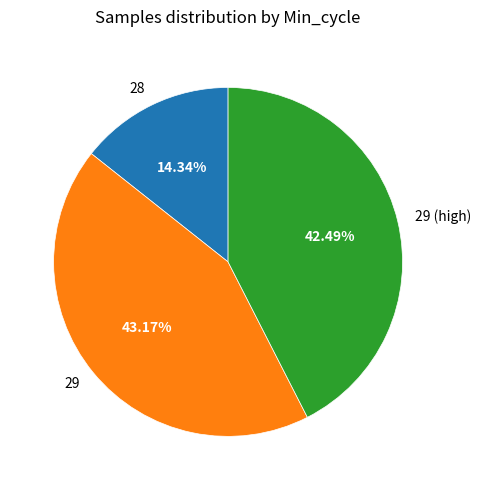

What percentage is NOT represented by 29?

56.8%